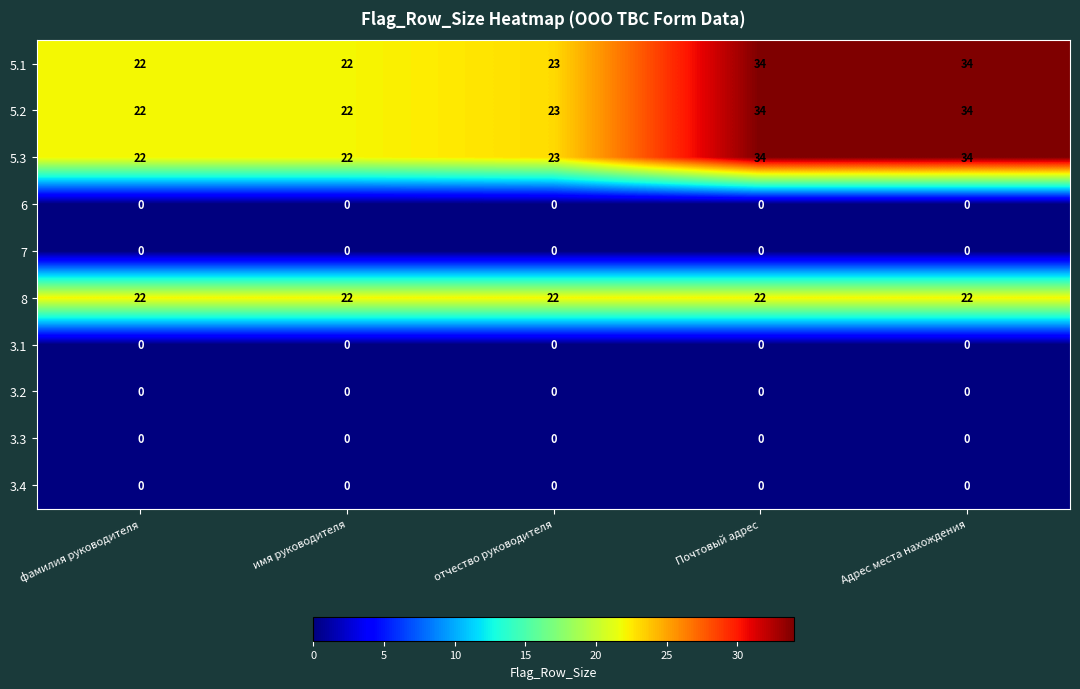

What value does the 5.2 series have at отчество руководителя, to the nearest 10?

20